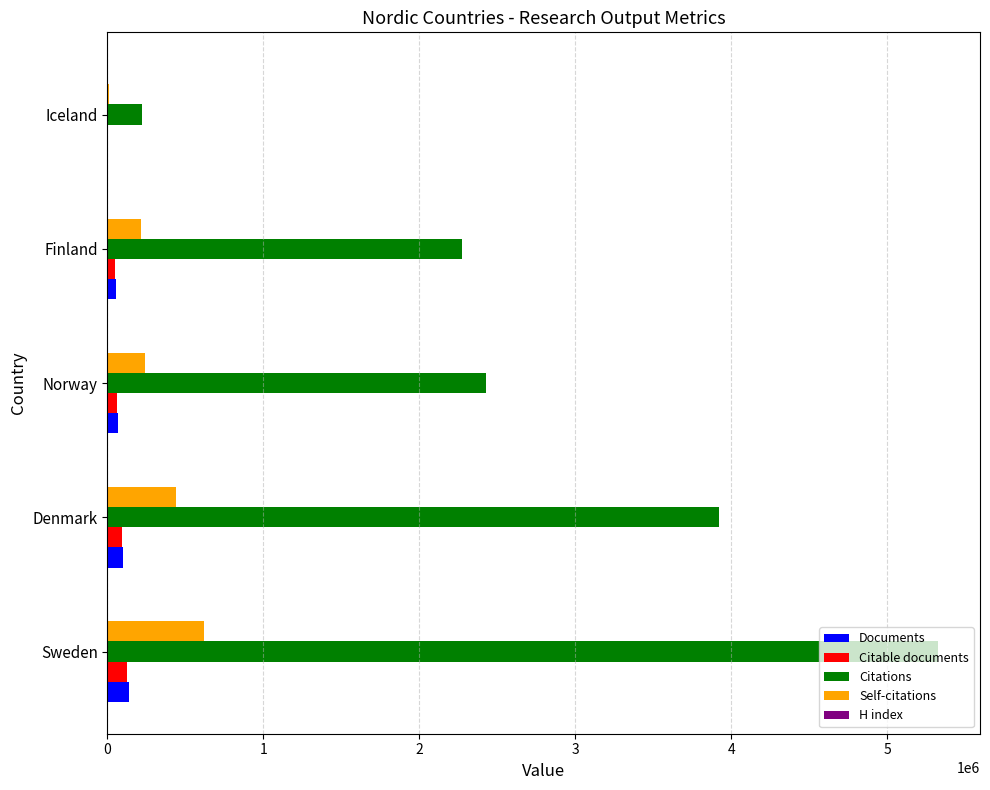

Which series has the largest total across all categories?

Citations